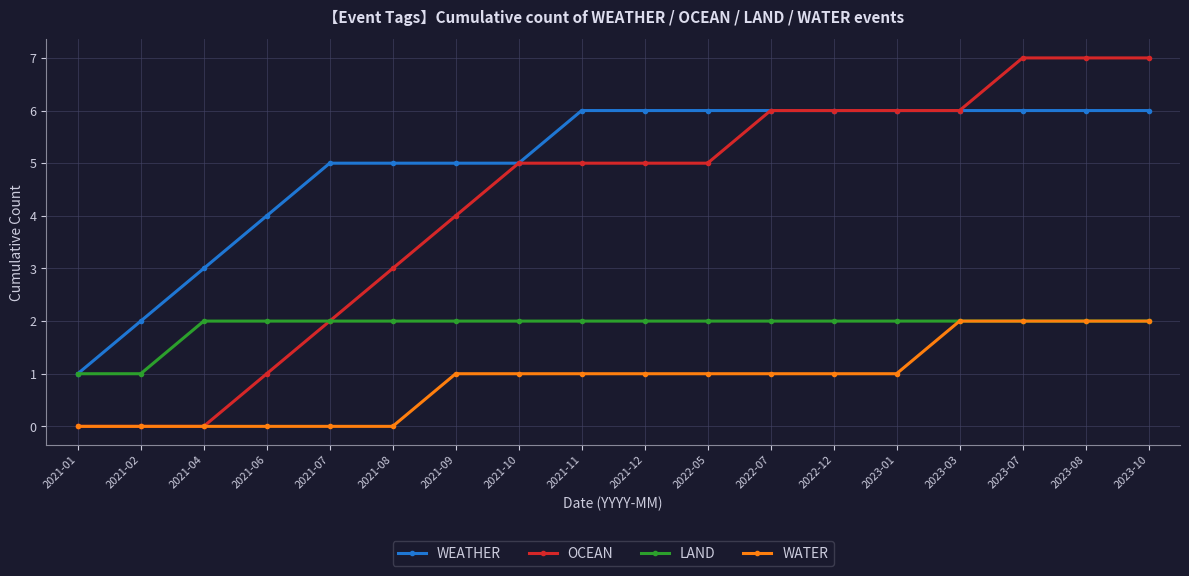

The value of WEATHER at 2023-01 is 6. True or false?

True